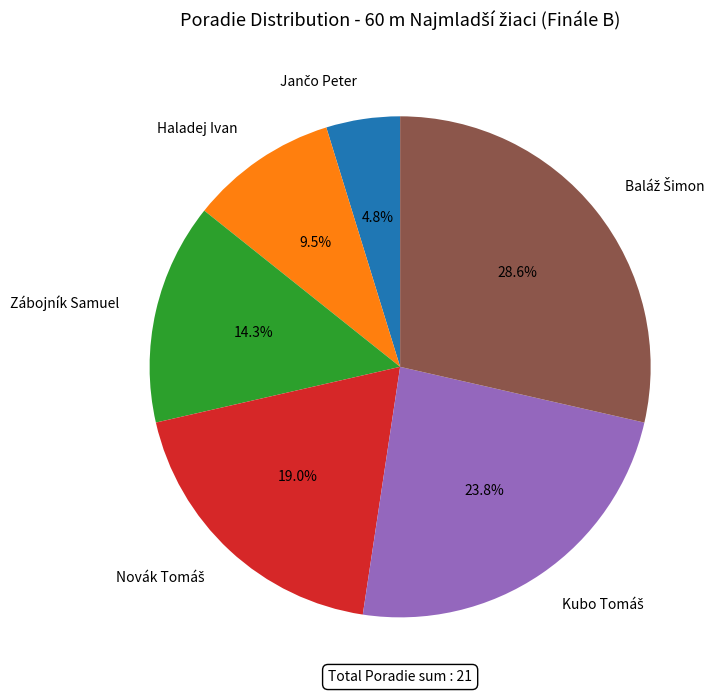

Is there any slice that represents more than half of the pie?

No